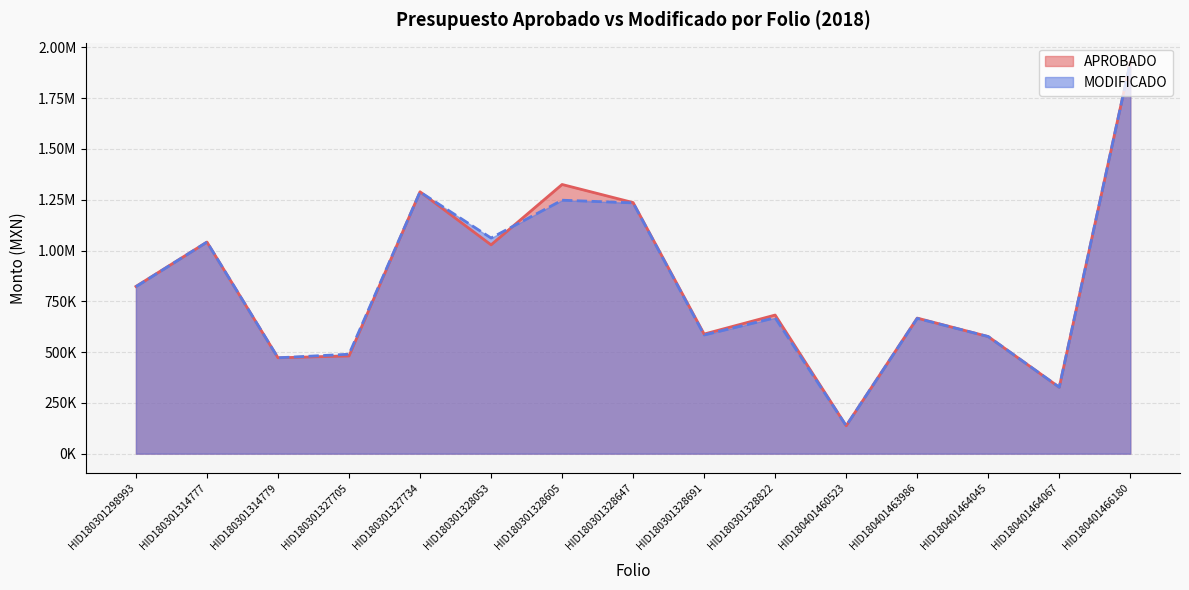

Reading left to right, extract all data points from this chart.

APROBADO: 823268.1	1041674.5	471939.9	480967.3	1289189.8	1027934.0	1325112.6	1236017.1	588768.9	682333.2	137301.0	667406.4	576382.6	326867.4	1927098.8
MODIFICADO: 821816.1	1041674.5	471939.9	489513.4	1288253.1	1061593.3	1247738.0	1234505.2	584233.0	668765.9	137301.0	665954.7	576382.6	326867.4	1925649.2